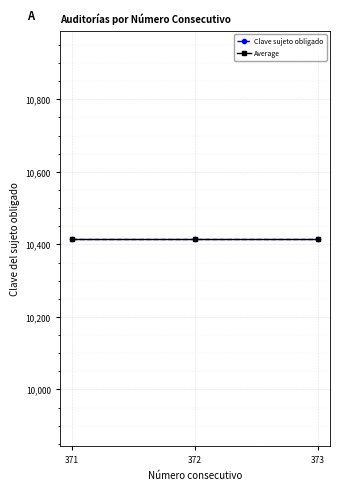

What is the ratio of the value at 373 to the value at 372?

1.0